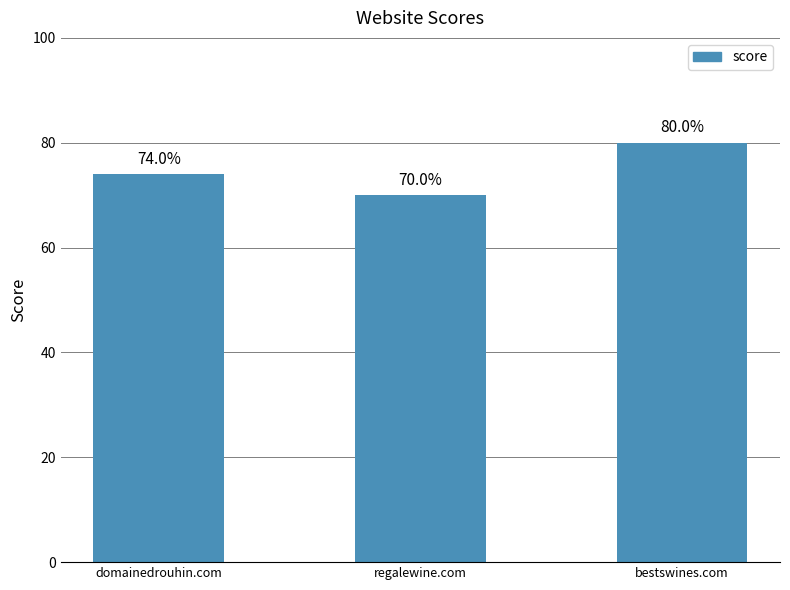

Reading right to left, what are all the values shown in this chart?

bestswines.com=80	regalewine.com=70	domainedrouhin.com=74